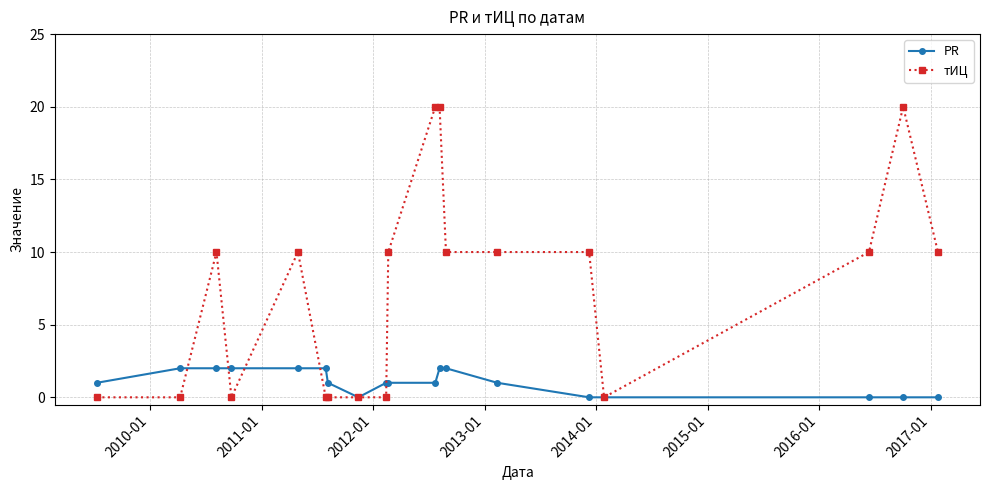

What are all the series names shown in the legend?

PR, тИЦ